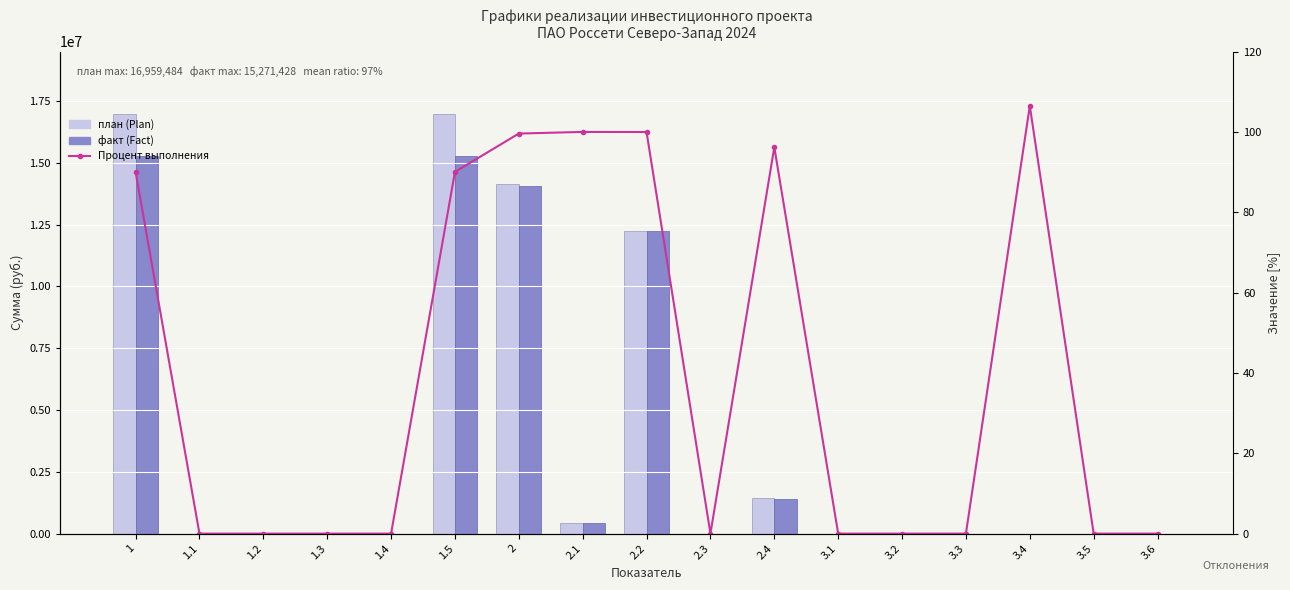

At which label is план (Plan) closest to 8479742?

2.2